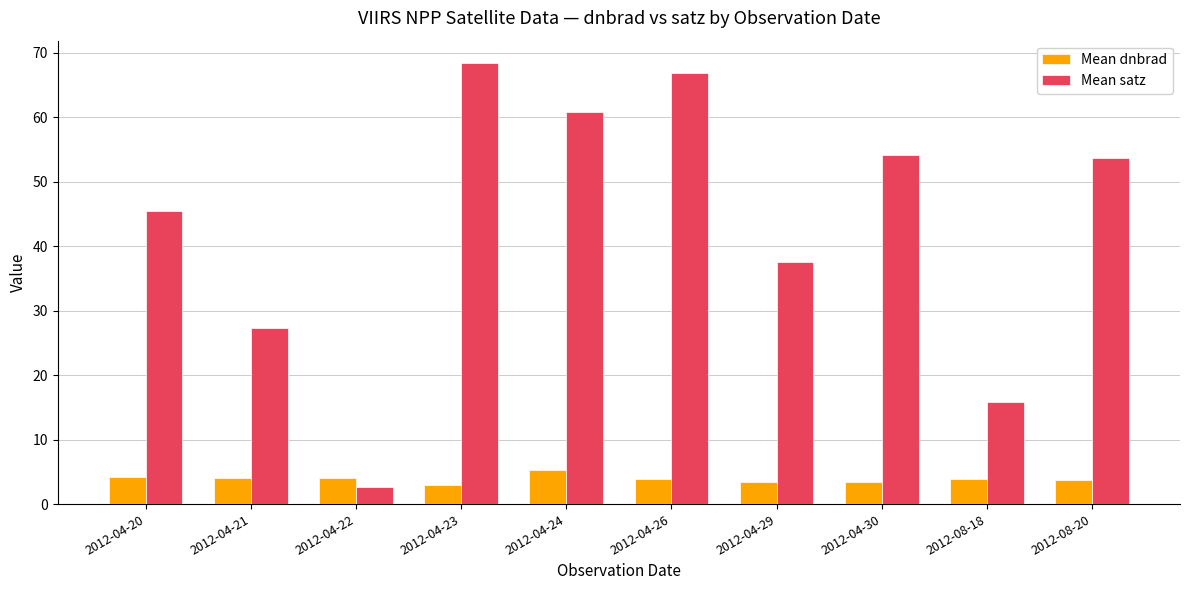

What are all the series names shown in the legend?

Mean dnbrad, Mean satz